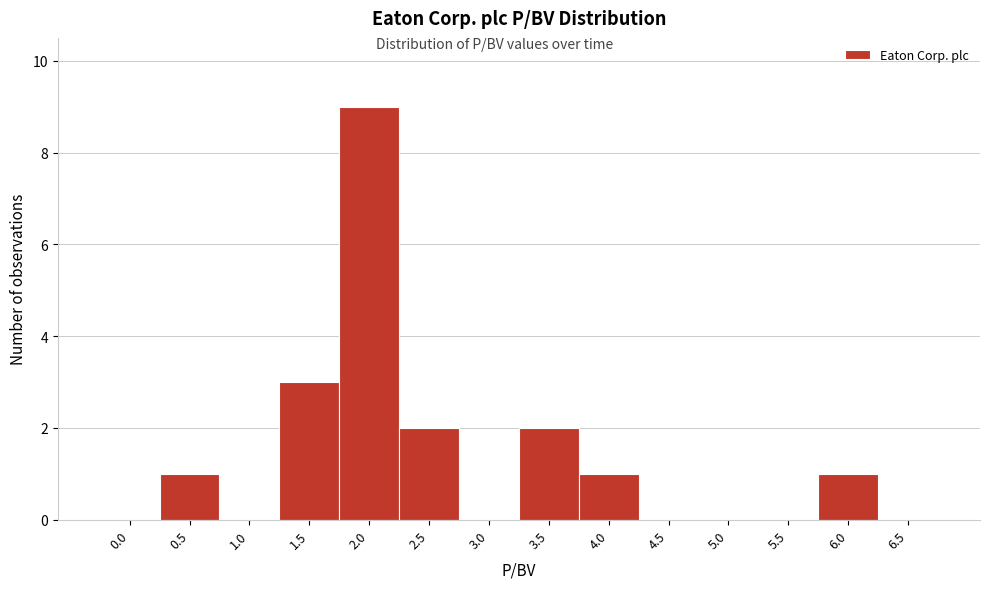

Reading right to left, list all the values displayed in this chart.

6.5=0	6.0=1	5.5=0	5.0=0	4.5=0	4.0=1	3.5=2	3.0=0	2.5=2	2.0=9	1.5=3	1.0=0	0.5=1	0.0=0